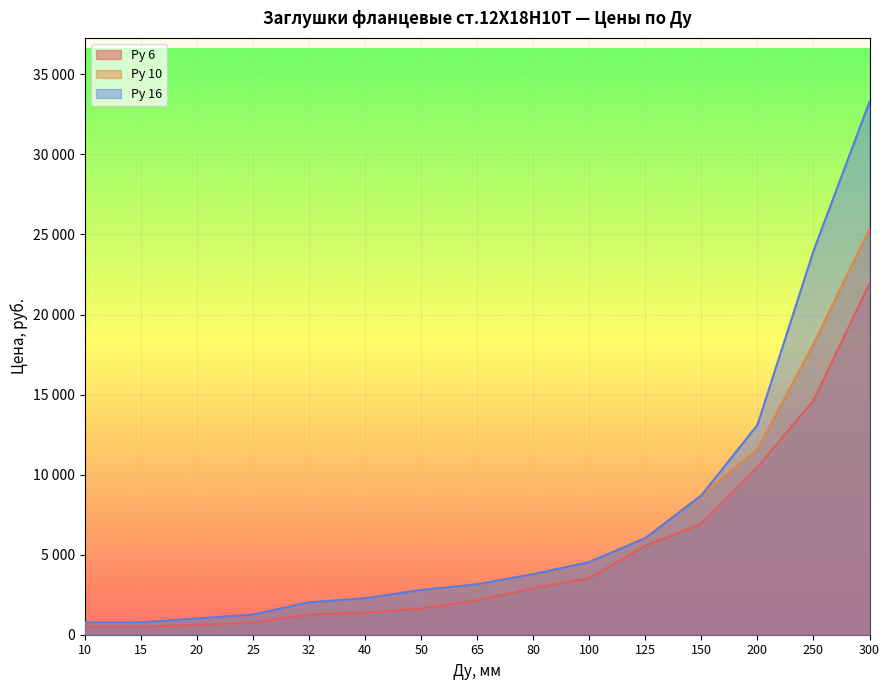

How many values in the Ру 10 series are below 3153?

7